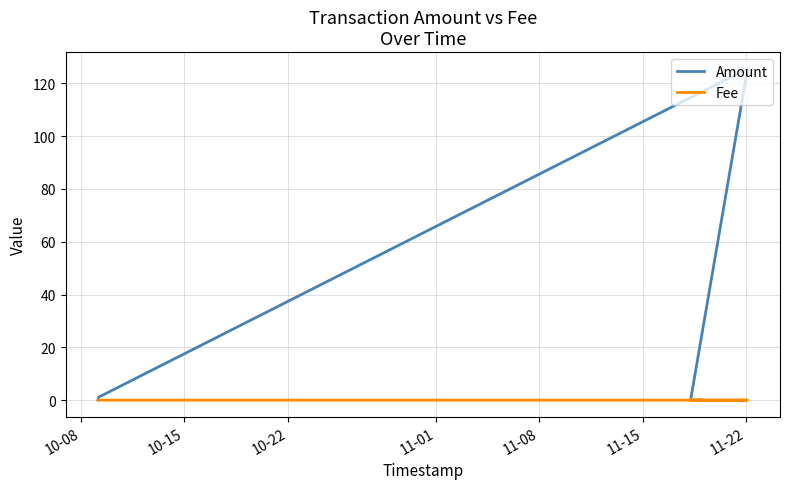

What are all the series names shown in the legend?

Amount, Fee